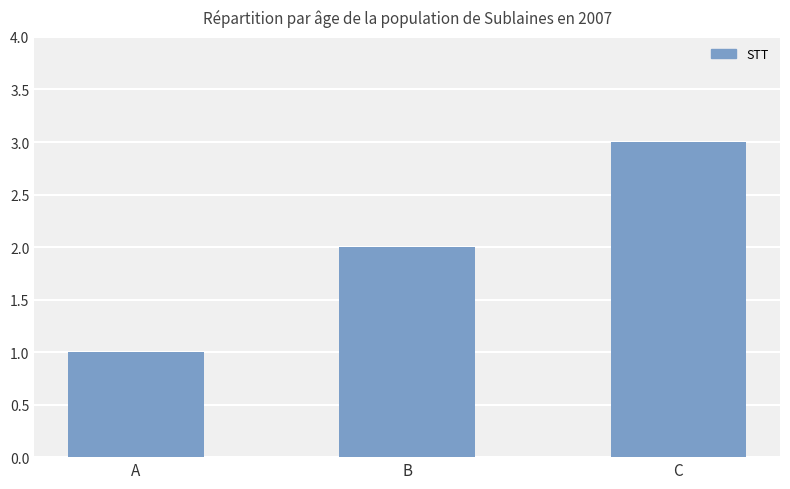

Is it true that the value at C is 3?

True